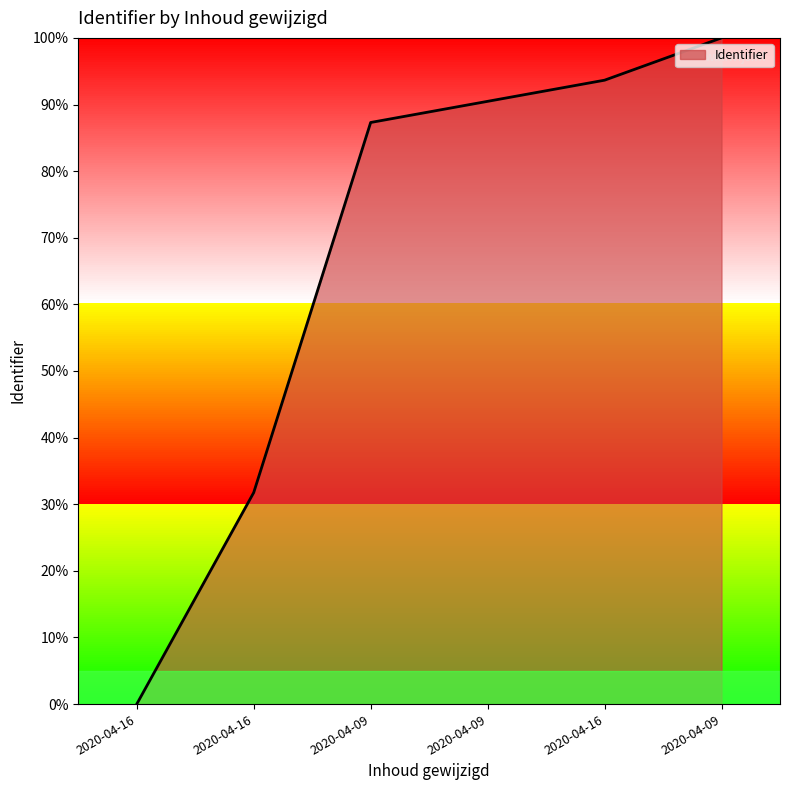

How many series are shown in this chart?

1